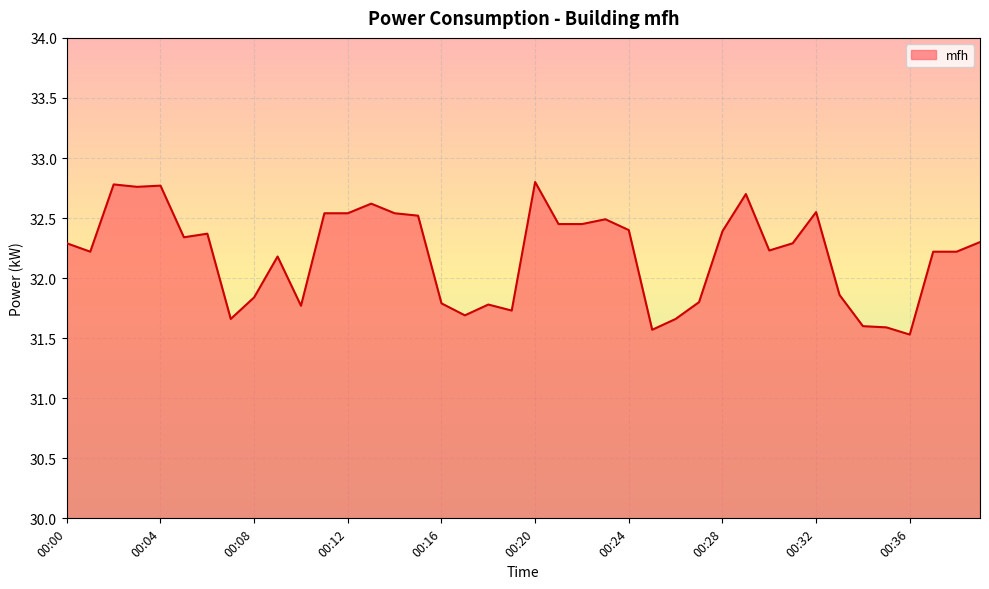

What is the greatest value displayed?

32.8